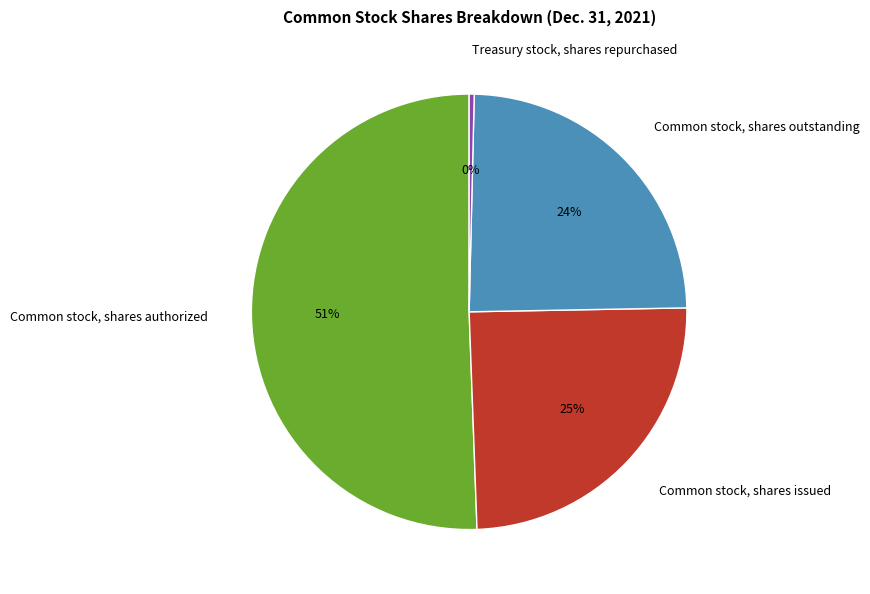

To the nearest percent, what is the average slice percentage?

25%